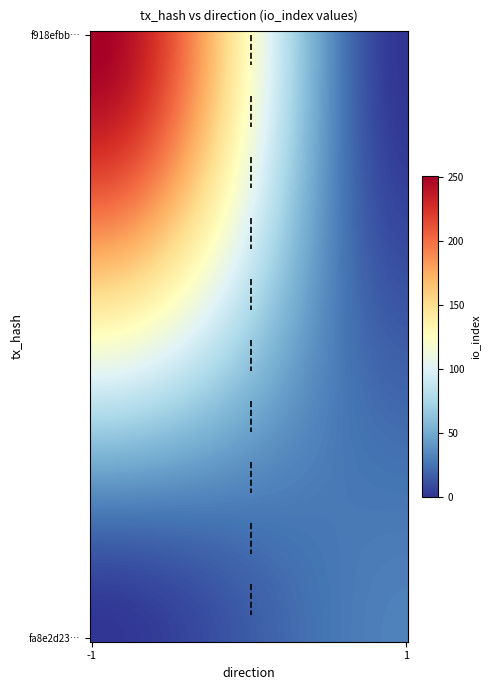

Which series has the largest range (max minus min)?

f918efbba1e9a68f0477e54bde0c99f2eb442b3